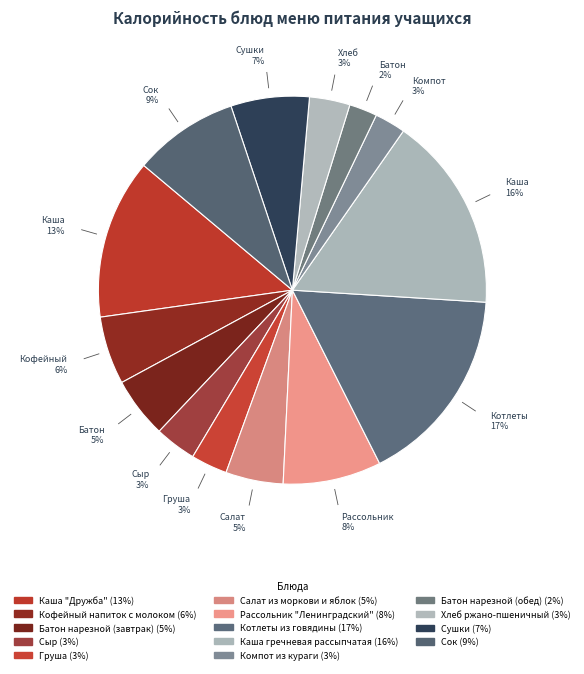

The Каша "Дружба" slice represents 28% of the pie. True or false?

False